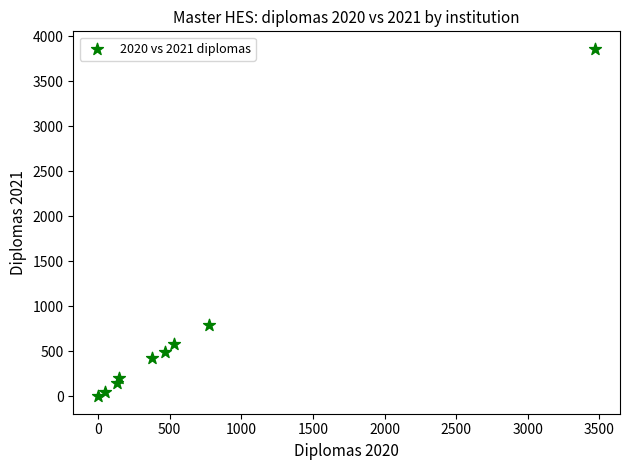

What is the range of Y values (max minus min)?

3861